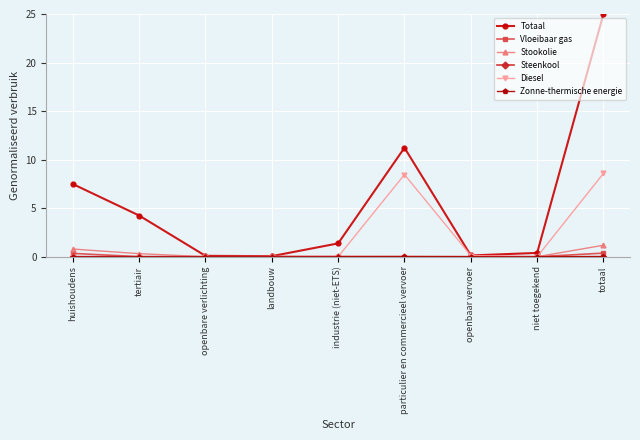

True or false: Diesel has a value of -4.2 at openbare verlichting.

False